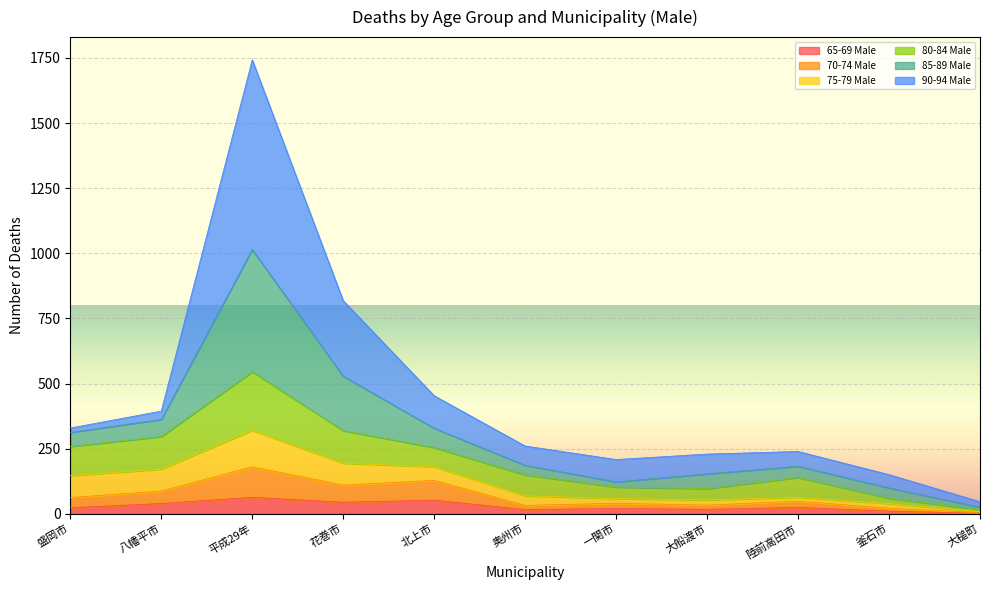

At which category is the sum across all series the highest?

平成29年